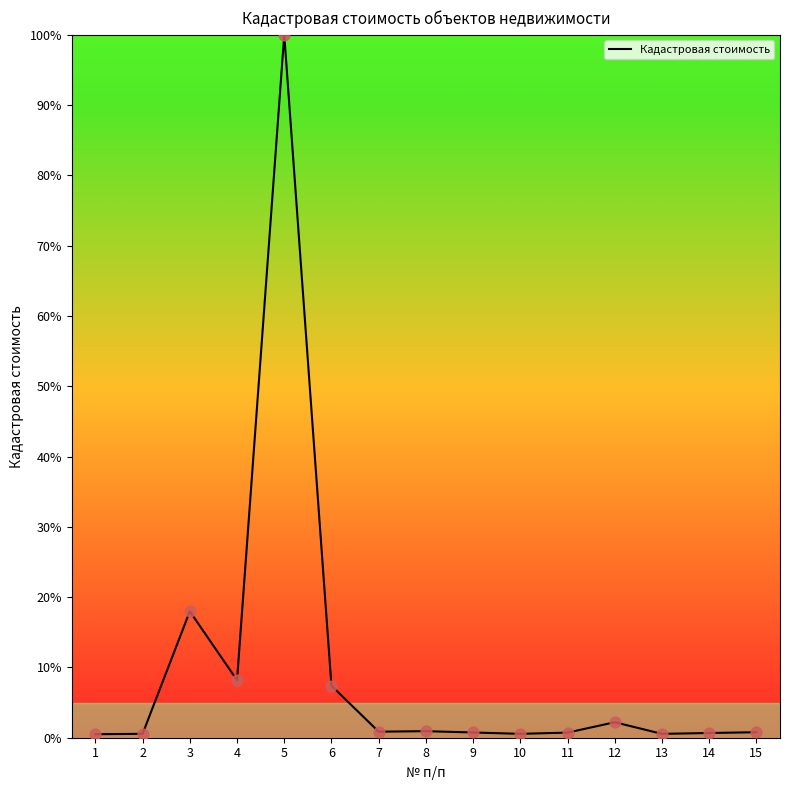

What is the change in value from 4 to 14?

-7.5